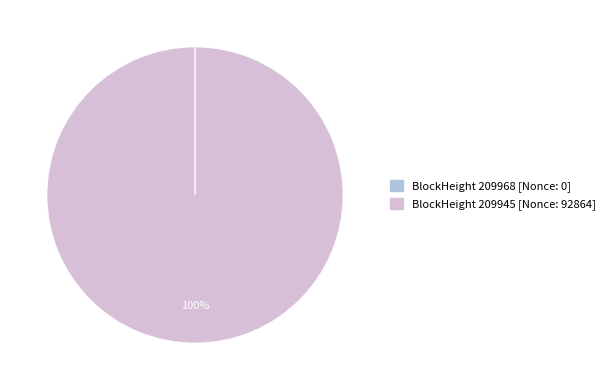

Does any single category account for the majority?

Yes